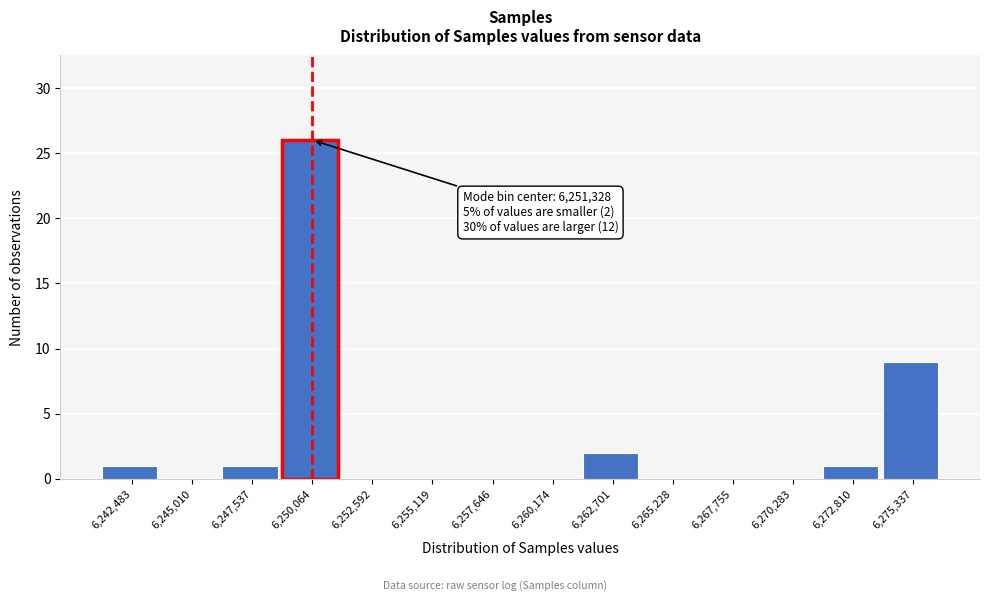

Reading right to left, extract all data points from this chart.

6,275,337=9	6,272,810=1	6,270,283=0	6,267,755=0	6,265,228=0	6,262,701=2	6,260,174=0	6,257,646=0	6,255,119=0	6,252,592=0	6,250,064=26	6,247,537=1	6,245,010=0	6,242,483=1